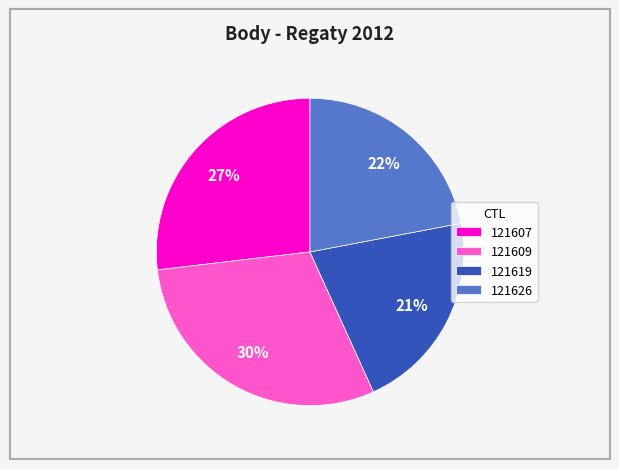

What is the largest slice in the pie chart?

121609